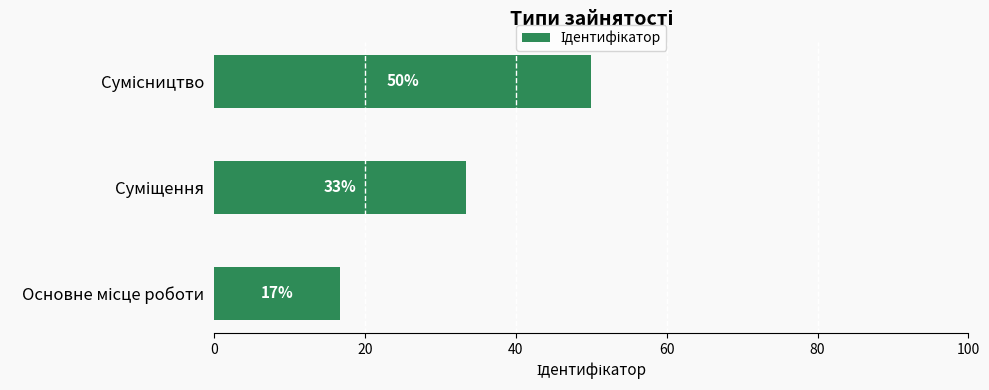

How many bars are there in total?

3